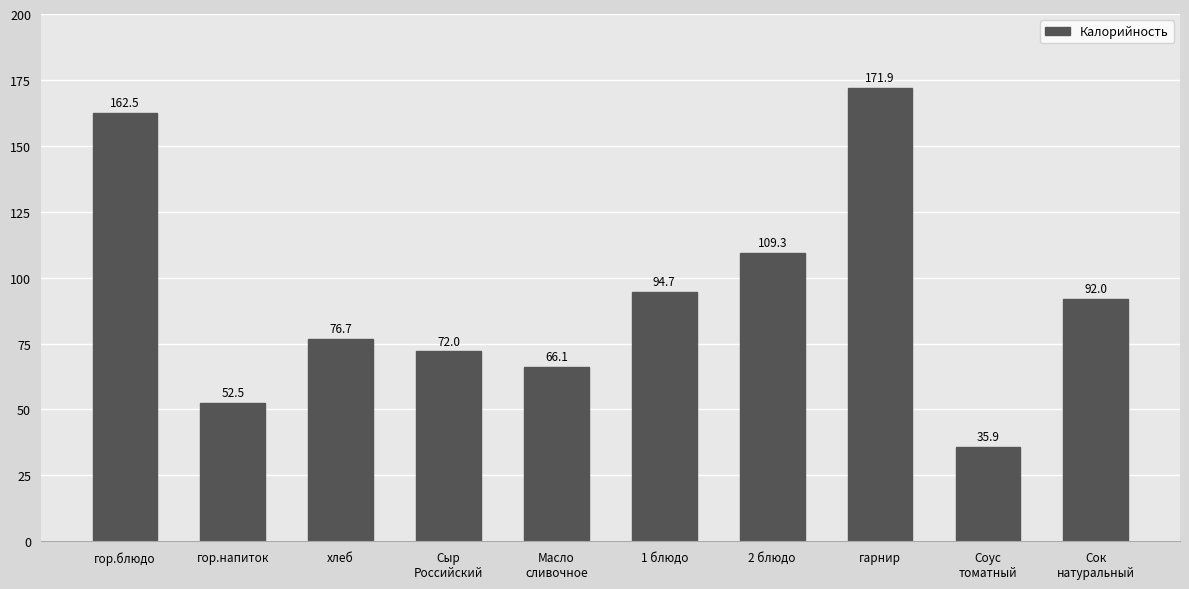

List the labels in order of value, largest first.

гарнир, гор.блюдо, 2 блюдо, 1 блюдо, Сок
натуральный, хлеб, Сыр
Российский, Масло
сливочное, гор.напиток, Соус
томатный